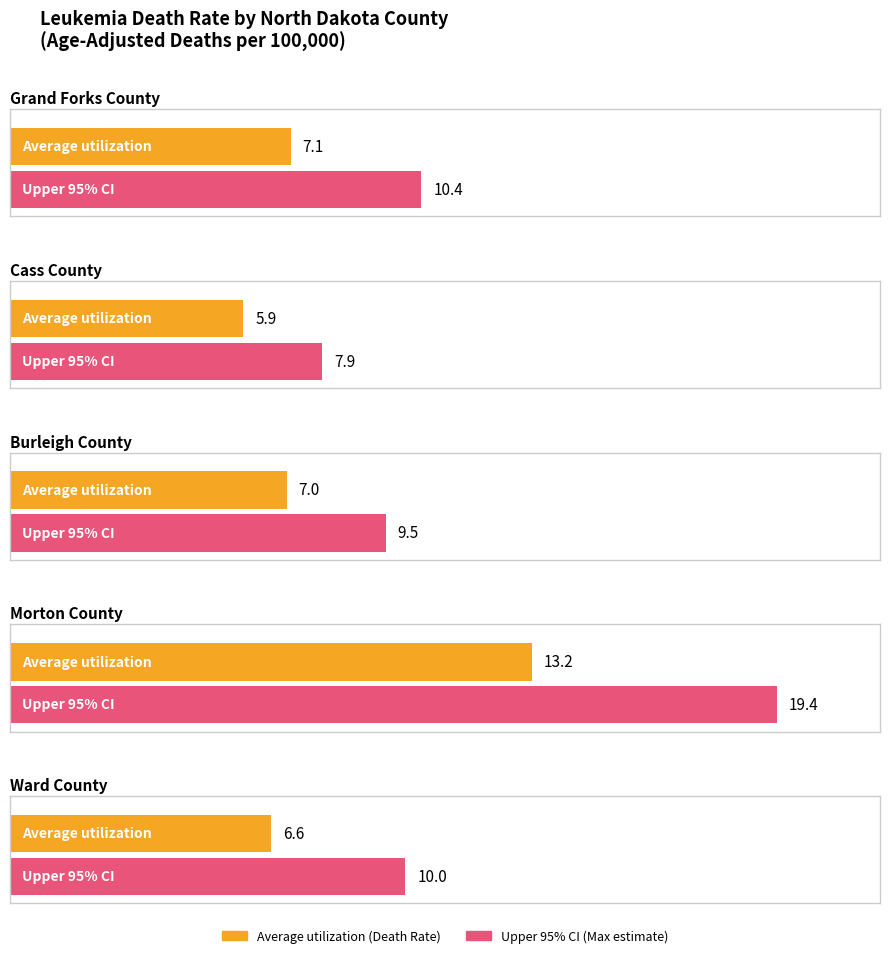

Where is Upper 95% CI nearest to the value 13?

Grand Forks County